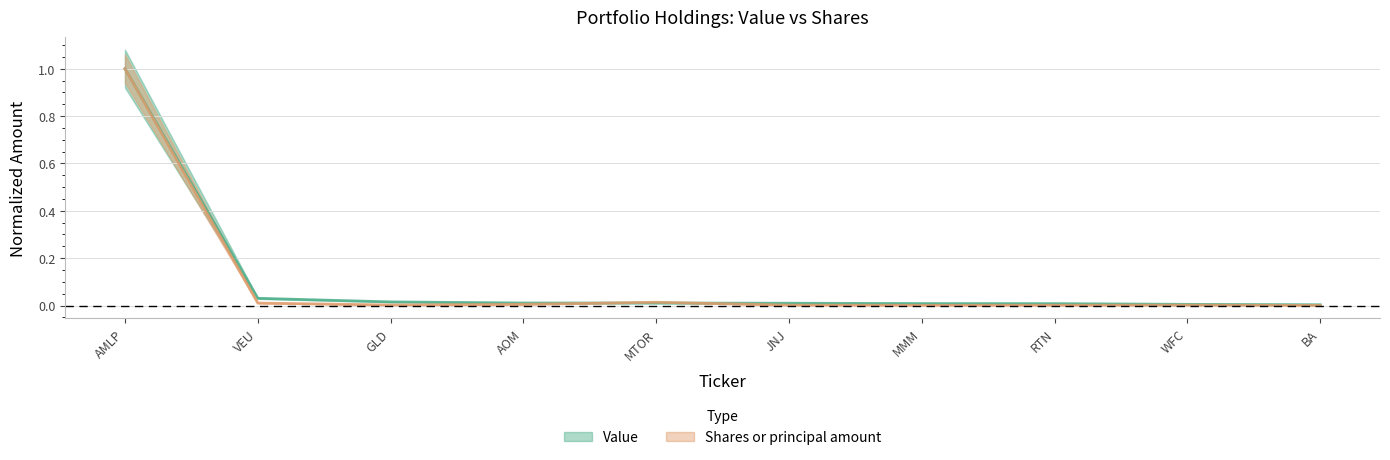

True or false: Value has more than 0 interior local peaks.

False